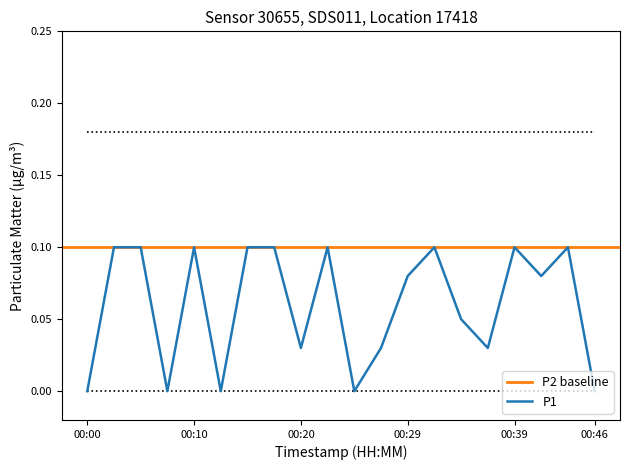

Which category has the lowest value across all series?

00:00